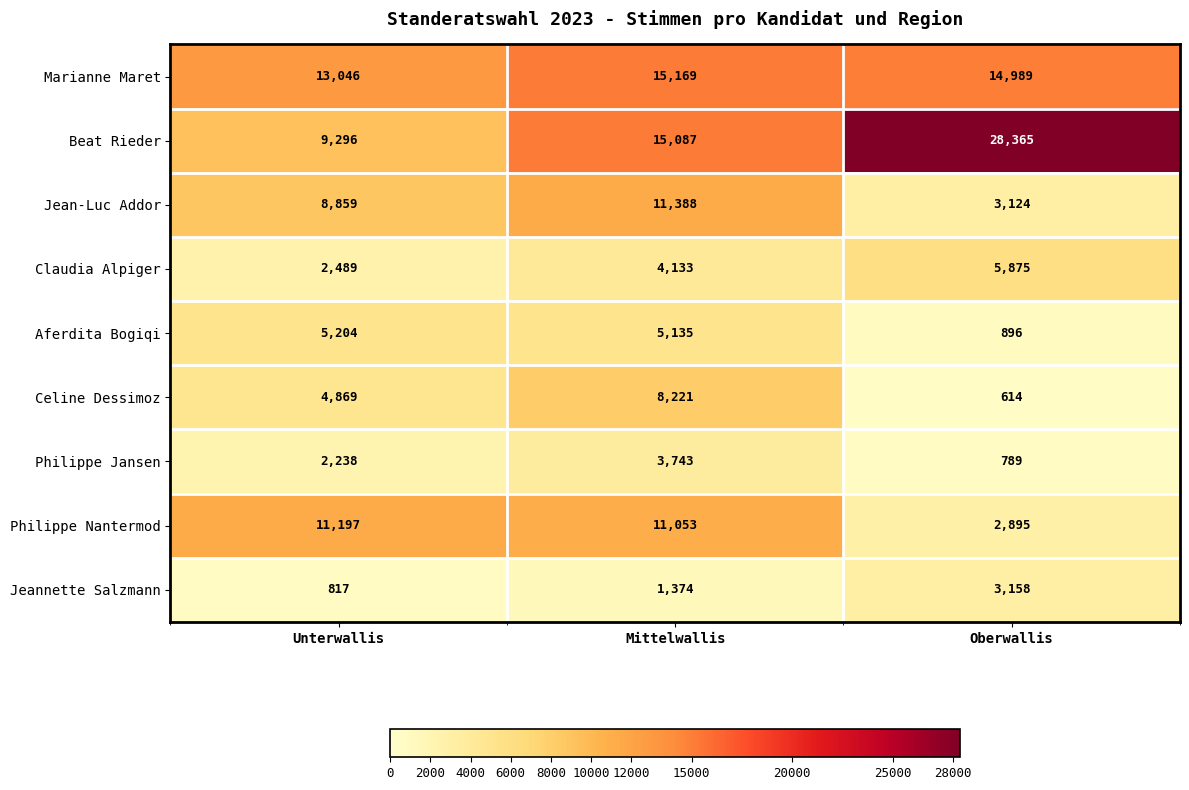

What is the sum of the Celine Dessimoz values at Oberwallis and Mittelwallis?

8835